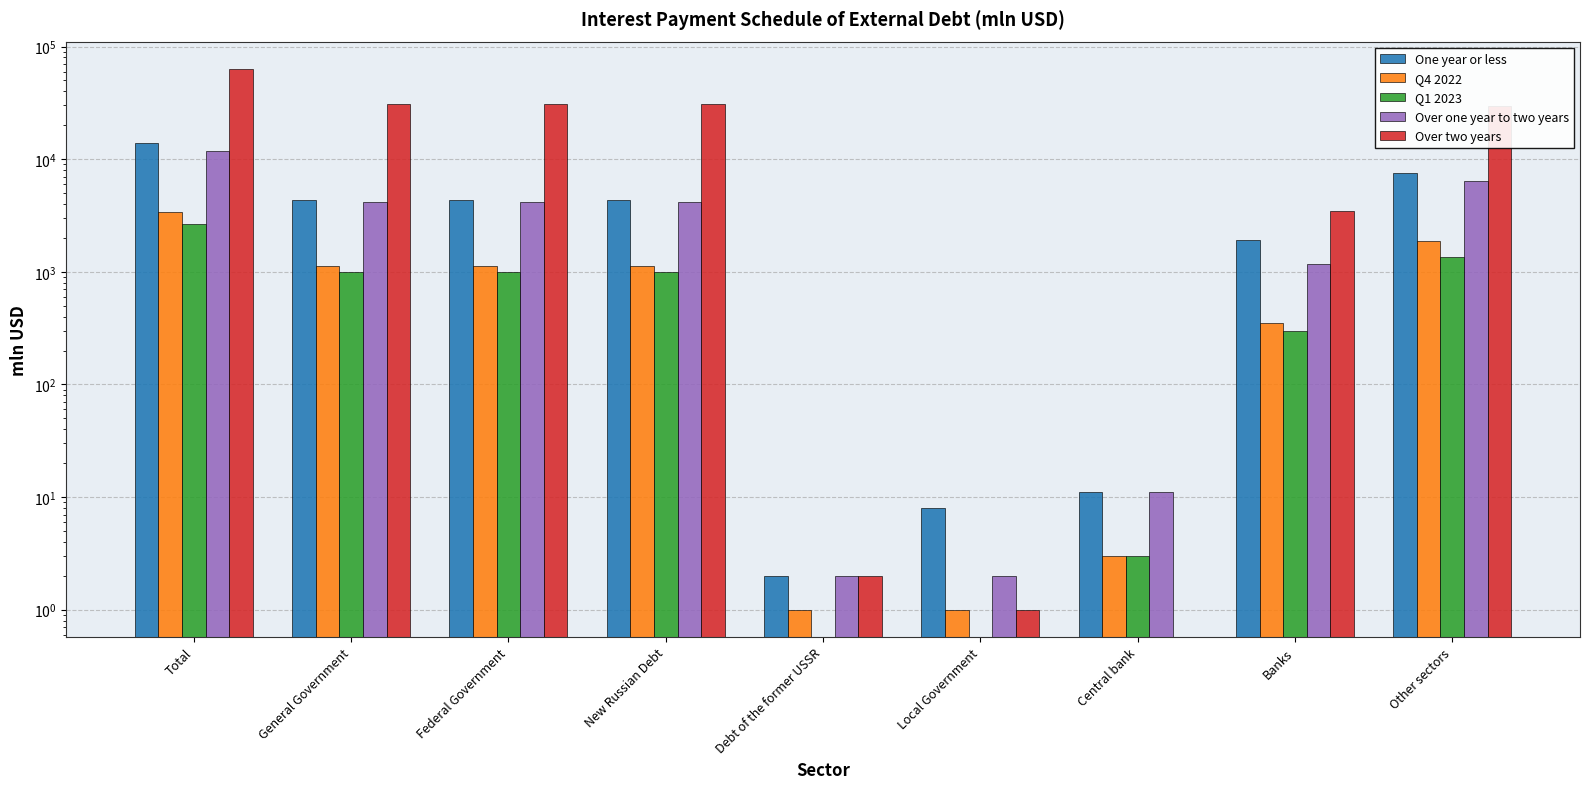

List the series in order of their peak value, lowest first.

Q1 2023, Q4 2022, Over one year to two years, One year or less, Over two years